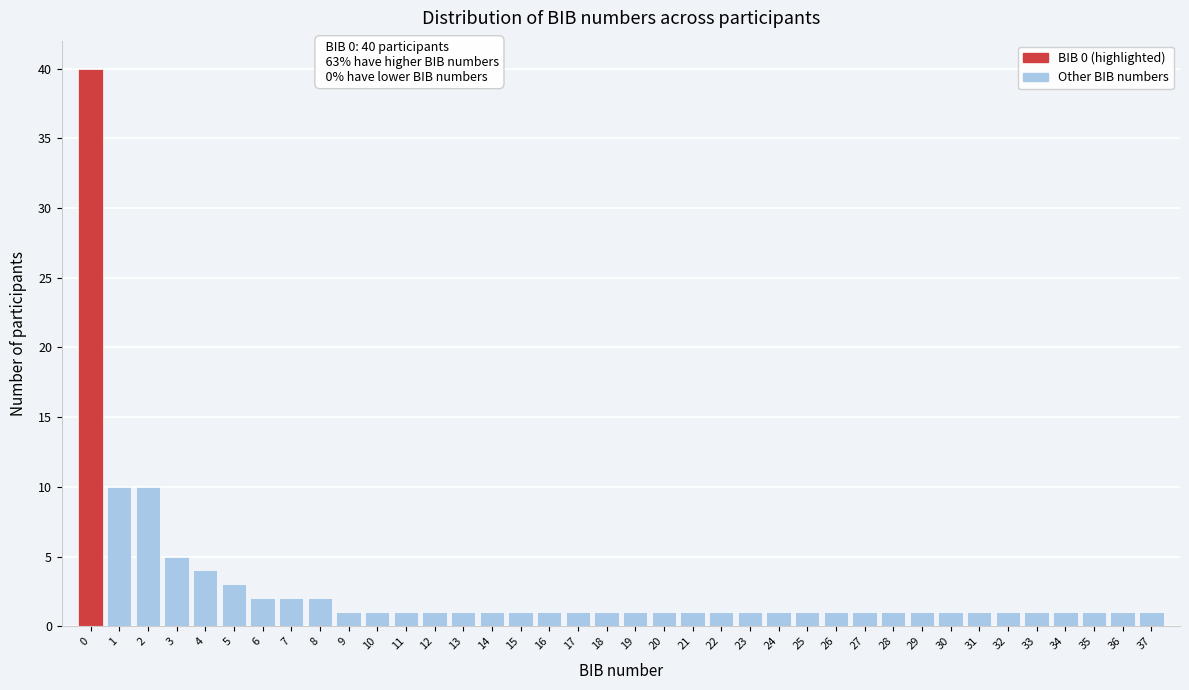

True or false: the data shows 5 at 5.

False